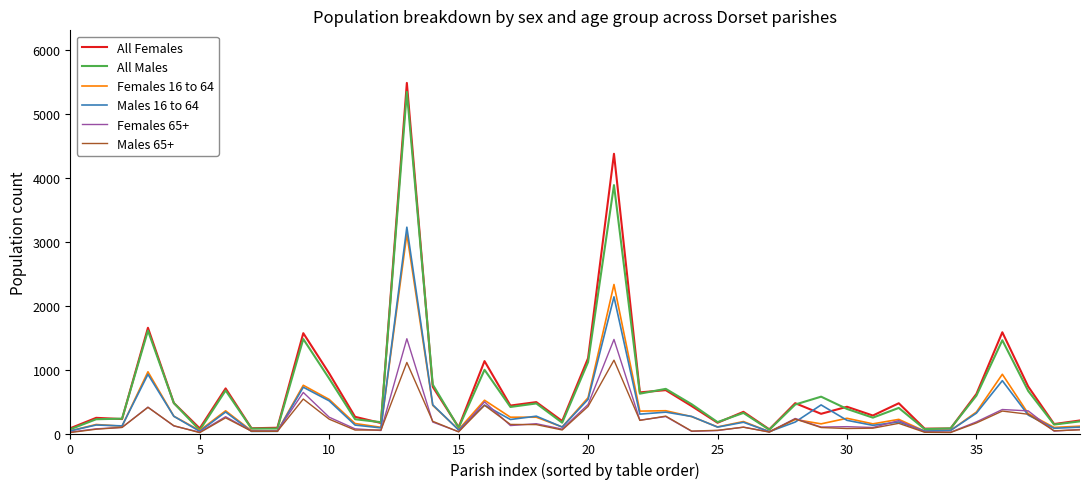

True or false: Females 16 to 64 has more than 0 interior local peaks.

True